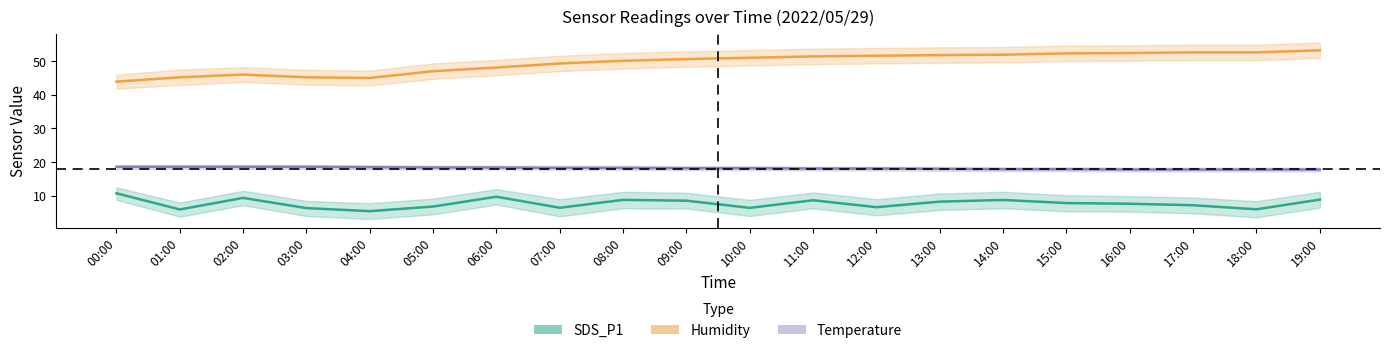

What is the greatest value displayed?

53.2